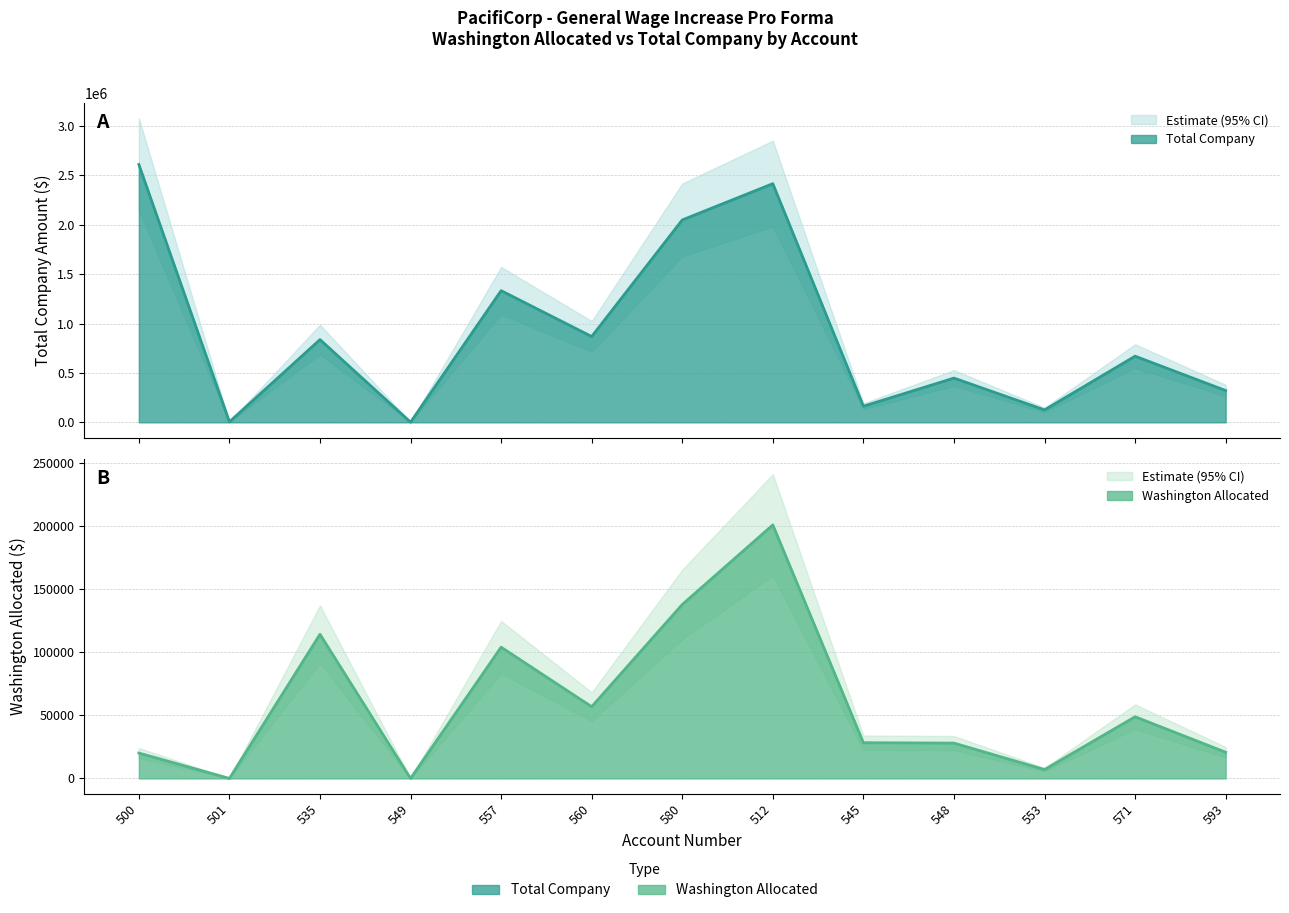

At how many categories does at least one series exceed 1214969?

4